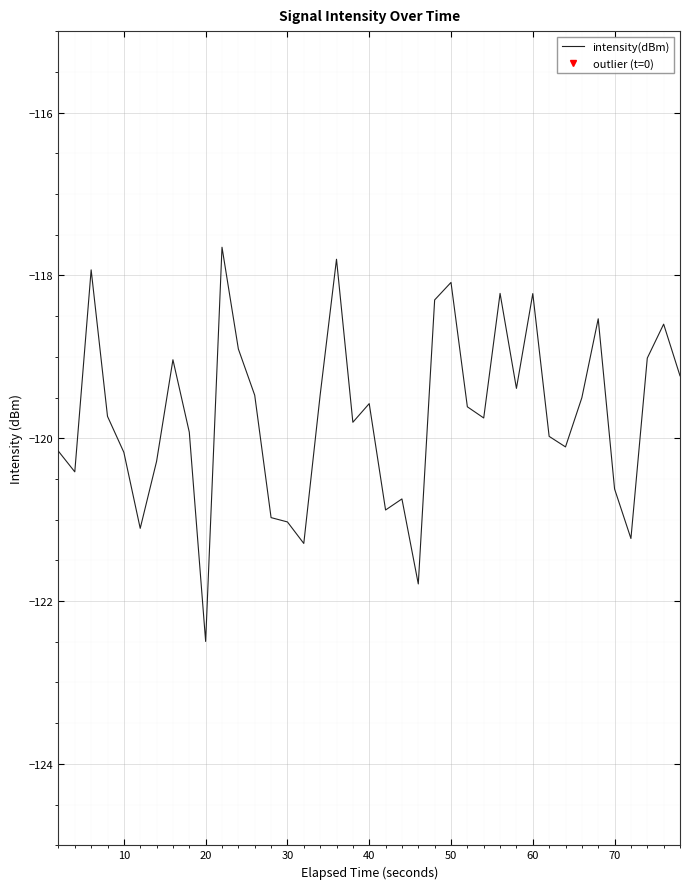

What is the maximum value shown in the chart?

-117.7